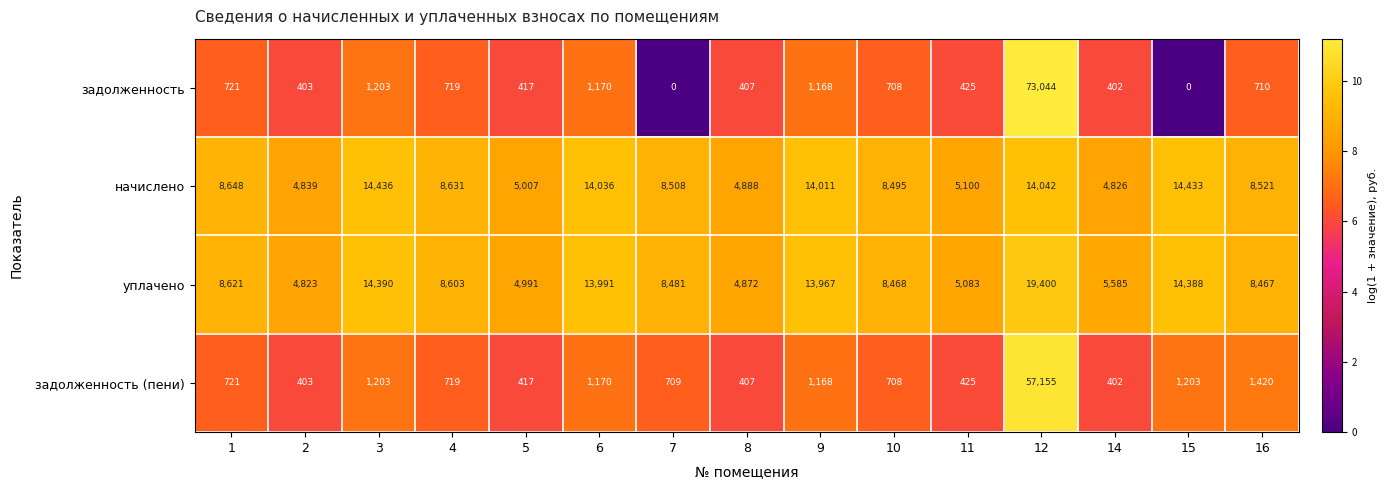

Is it true that начислено equals 4888 at 8?

True